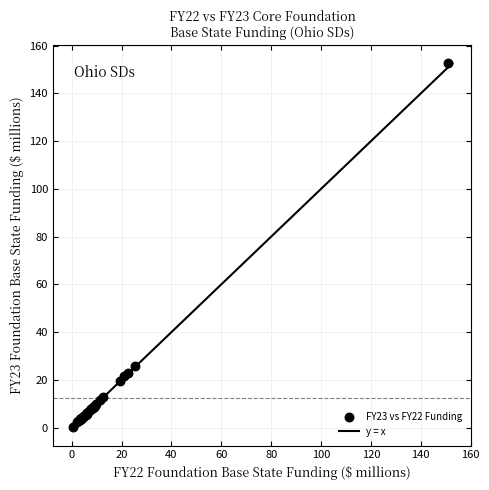

What Y value in the scatter plot is closest to 76?

26.0